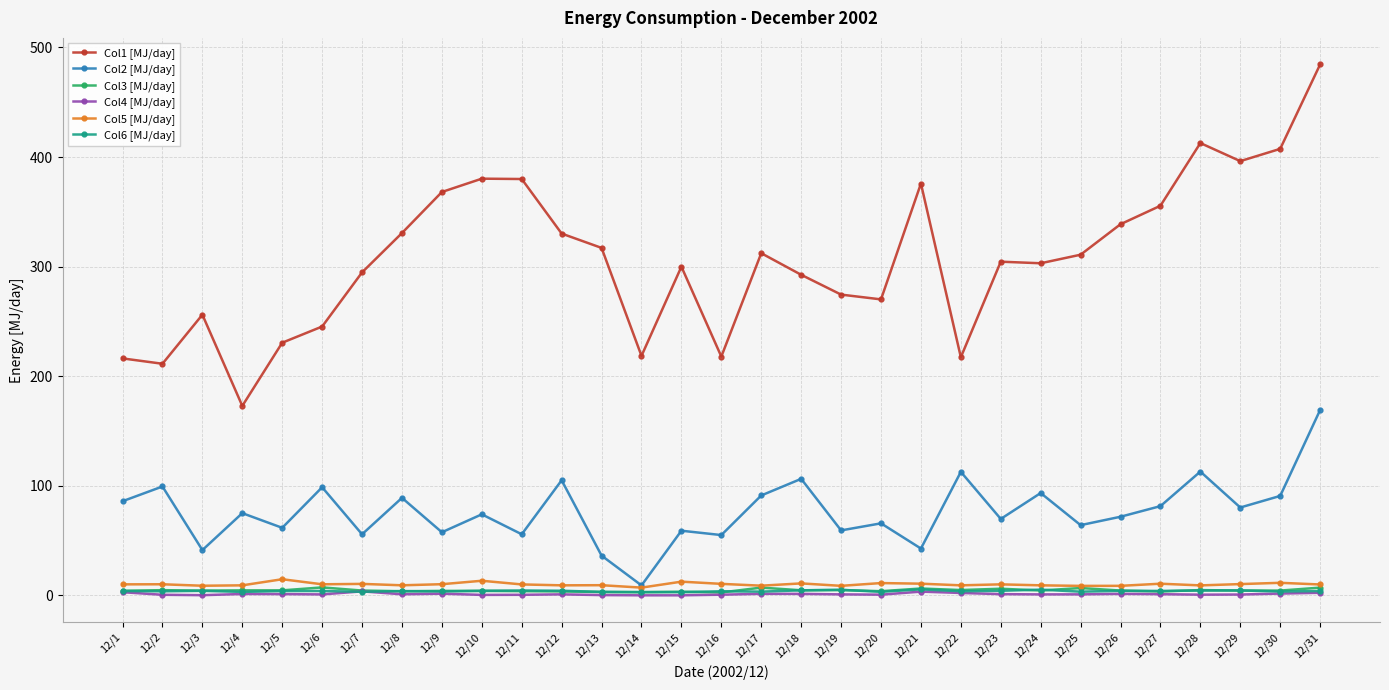

Which series has the widest spread of values?

Col1 [MJ/day]